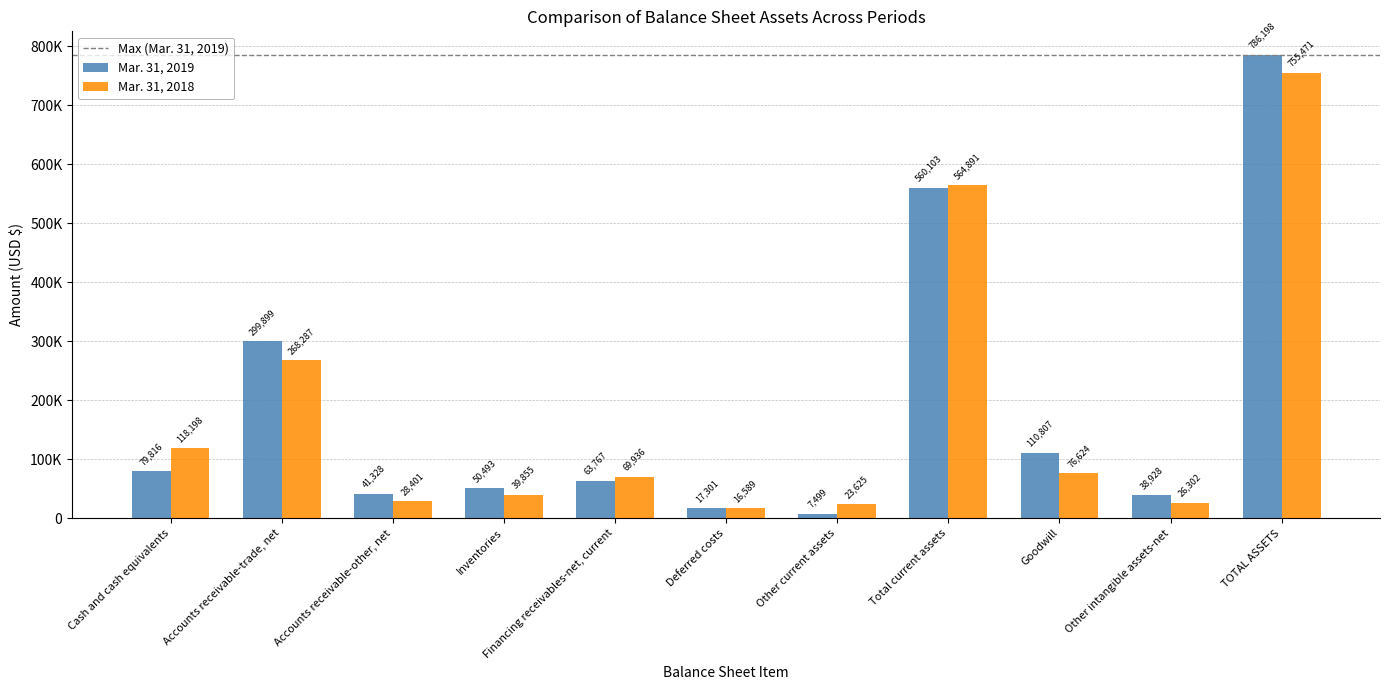

Are the bars grouped side by side (vs. stacked)?

Yes